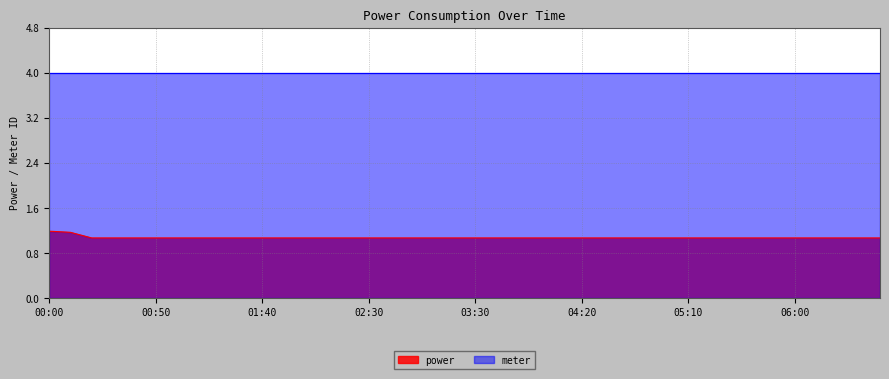

True or false: the data shows 1.1 at 04:20.

True